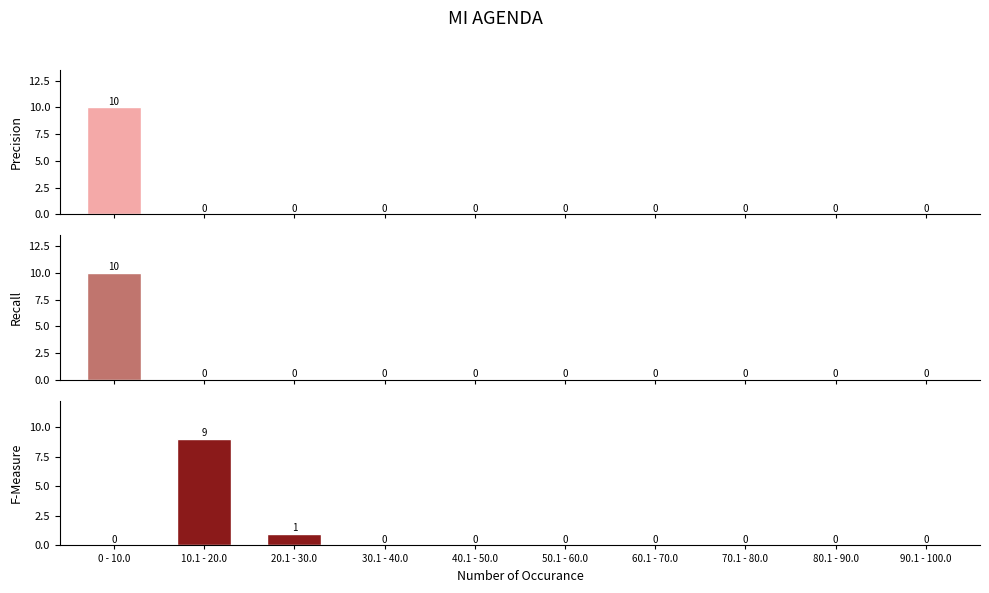

How many values in the Sexo series exceed 0?

1